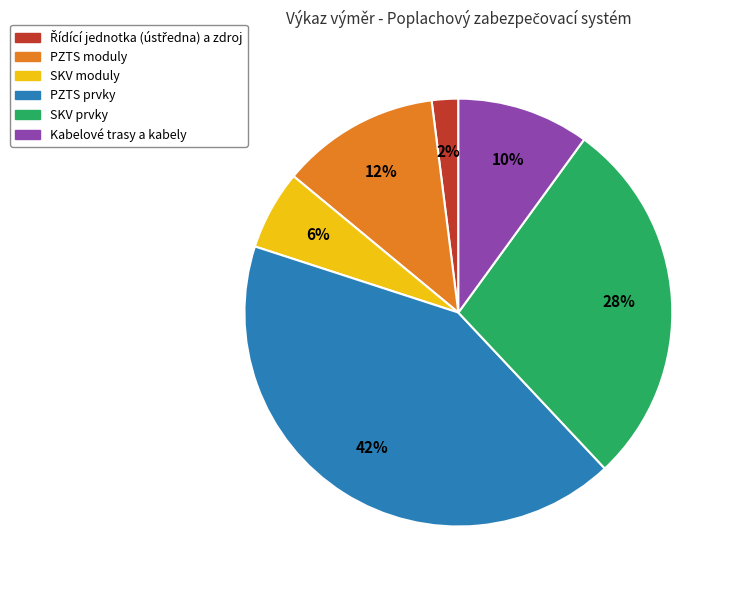

Which slice is the largest?

PZTS prvky